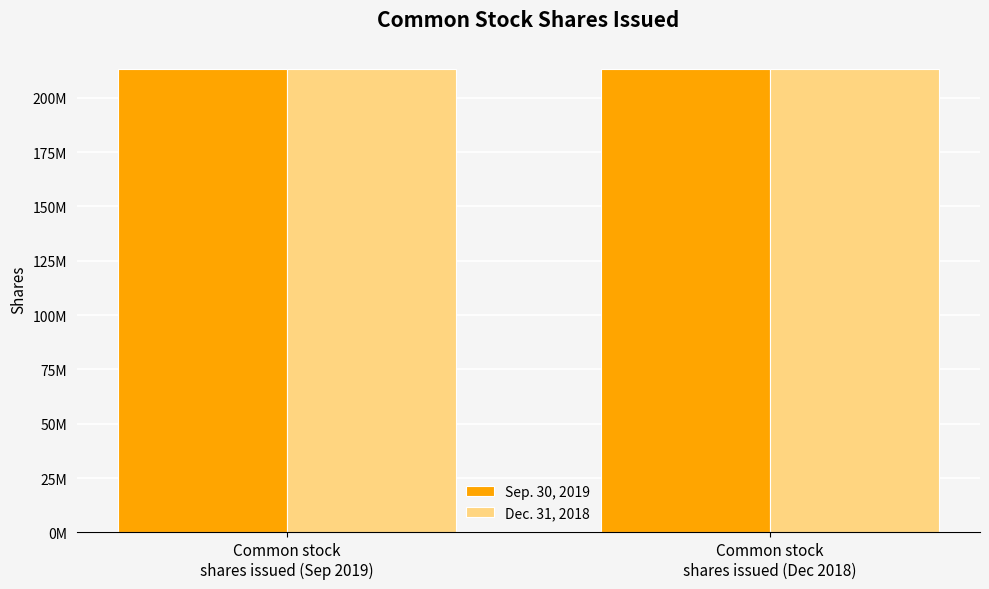

What is the value of the Sep. 30, 2019 bar at the 2nd from the left?

213187780